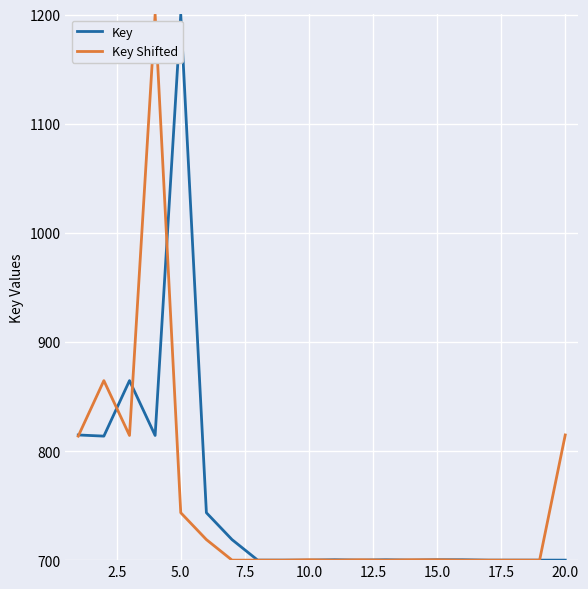

What is the minimum value shown in the chart?

700.0